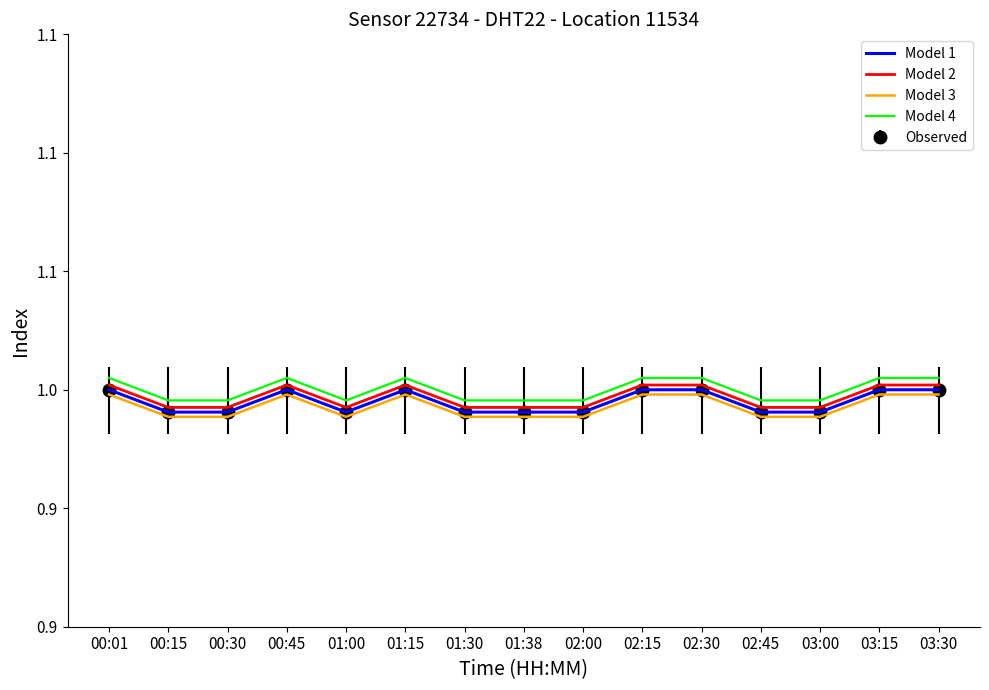

In Model 2, how many points are higher than both neighbors (excluding endpoints)?

2